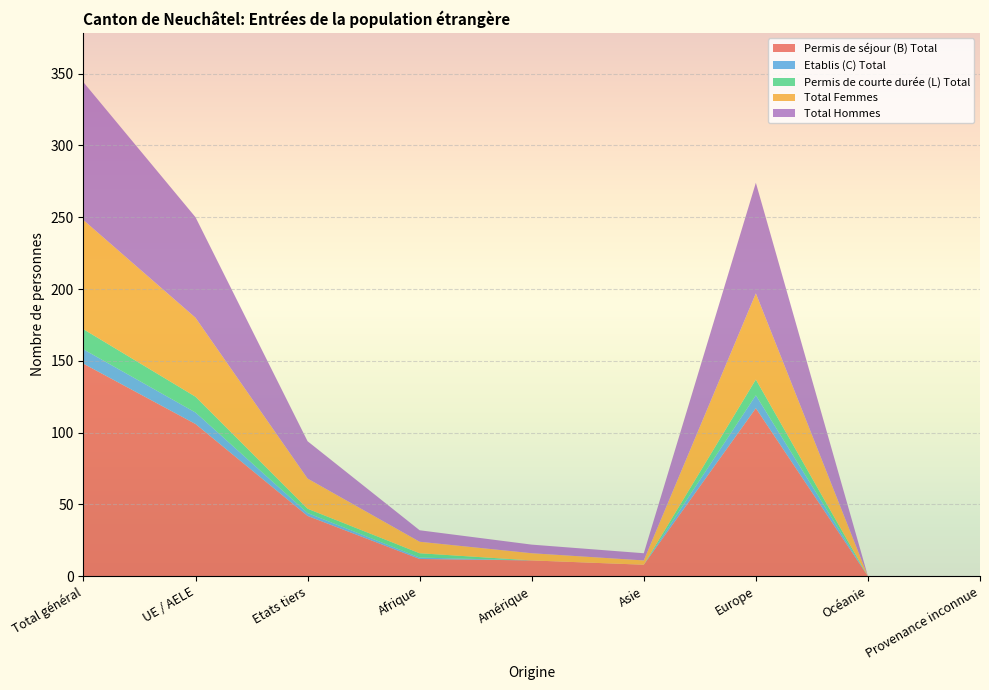

Reading left to right, list all the values displayed in this chart.

Permis de séjour (B) Total: Total général=148	UE / AELE=106	Etats tiers=42	Afrique=12	Amérique=11	Asie=8	Europe=117	Océanie=0	Provenance inconnue=0
Etablis (C) Total: Total général=10	UE / AELE=8	Etats tiers=2	Afrique=1	Amérique=0	Asie=0	Europe=9	Océanie=0	Provenance inconnue=0
Permis de courte durée (L) Total: Total général=14	UE / AELE=11	Etats tiers=3	Afrique=3	Amérique=0	Asie=0	Europe=11	Océanie=0	Provenance inconnue=0
Total Femmes: Total général=76	UE / AELE=55	Etats tiers=21	Afrique=8	Amérique=5	Asie=3	Europe=60	Océanie=0	Provenance inconnue=0
Total Hommes: Total général=96	UE / AELE=70	Etats tiers=26	Afrique=8	Amérique=6	Asie=5	Europe=77	Océanie=0	Provenance inconnue=0